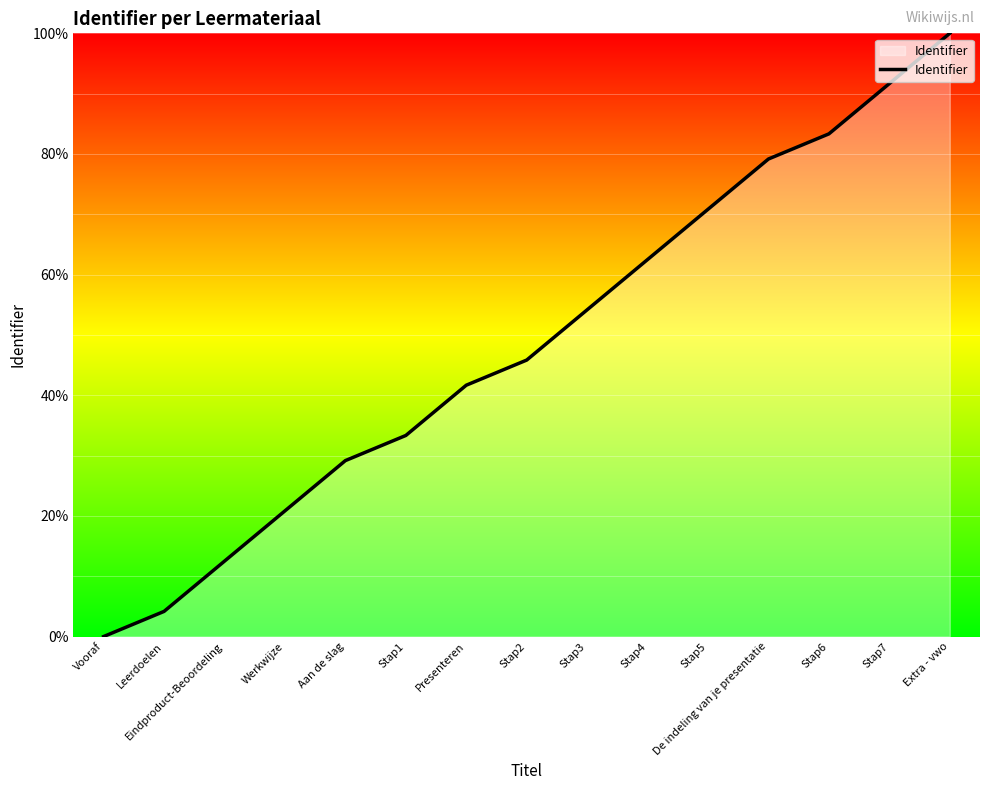

What is the difference between the maximum and second lowest values?

95.8